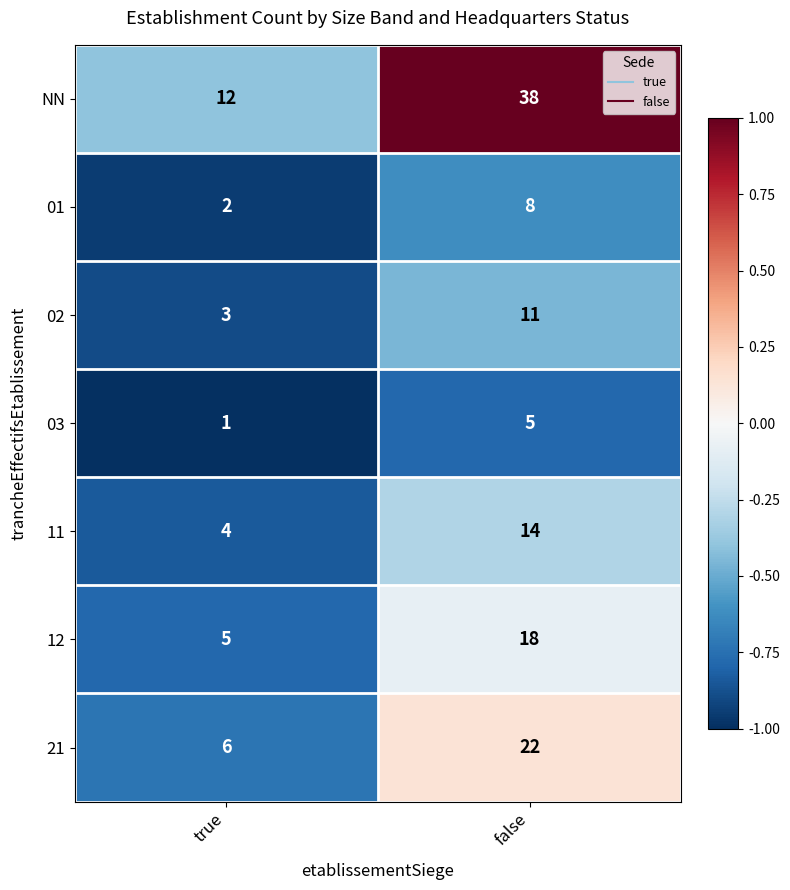

Is the value of 03 at false greater than the value of 01 at false?

No